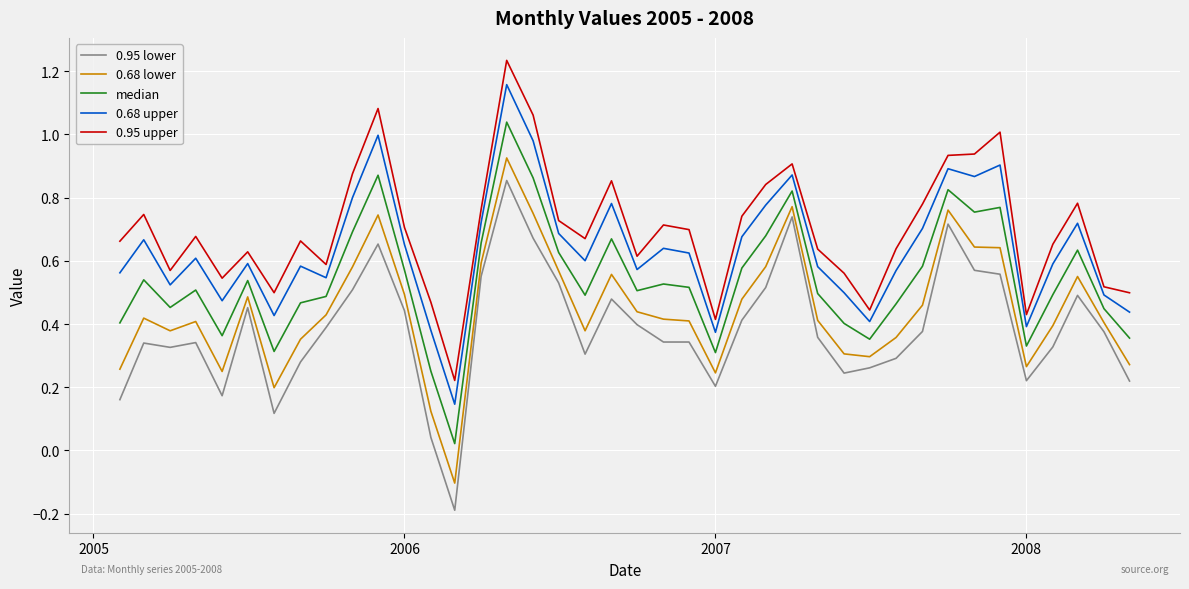

Which series has the largest total across all categories?

0.95 upper